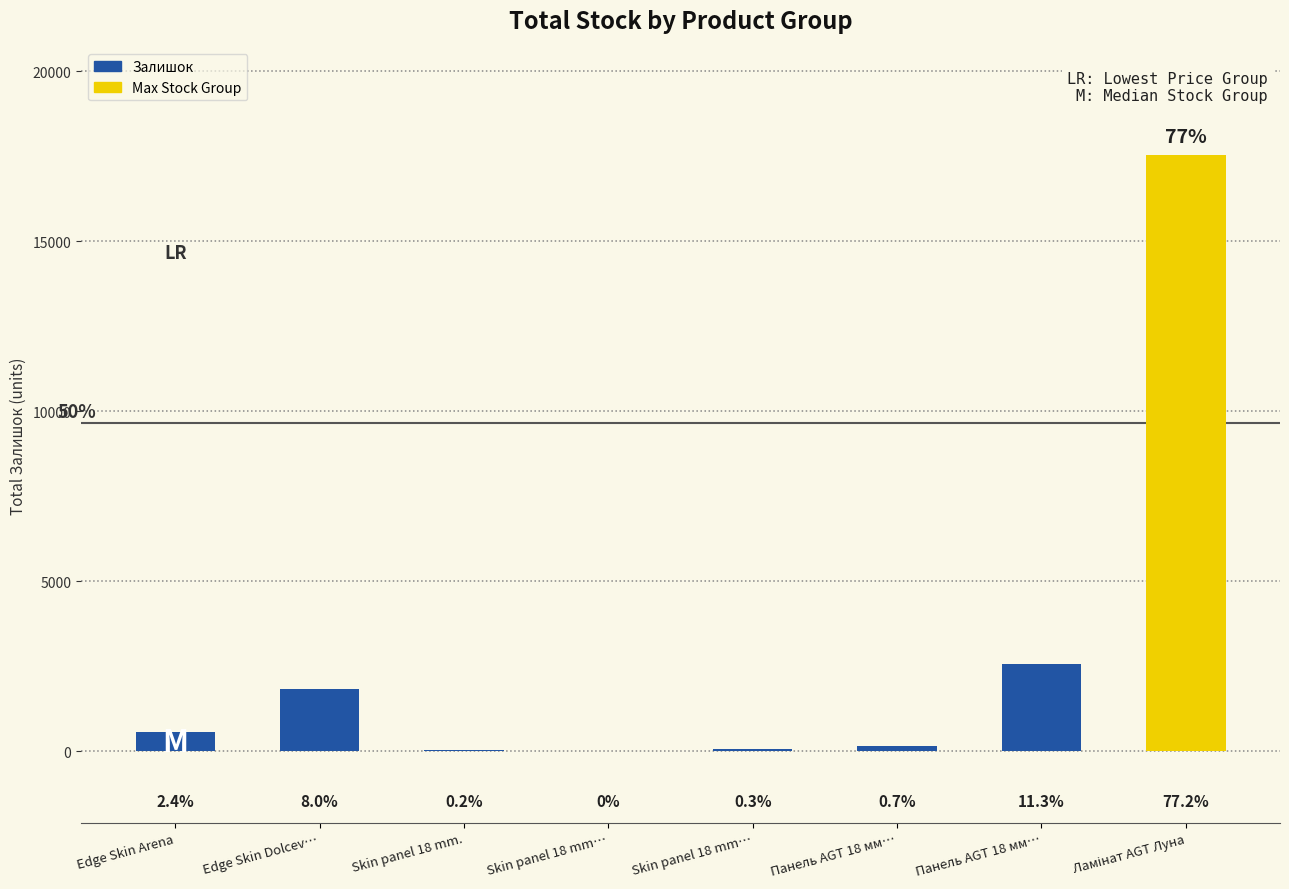

Are the bars horizontal?

No